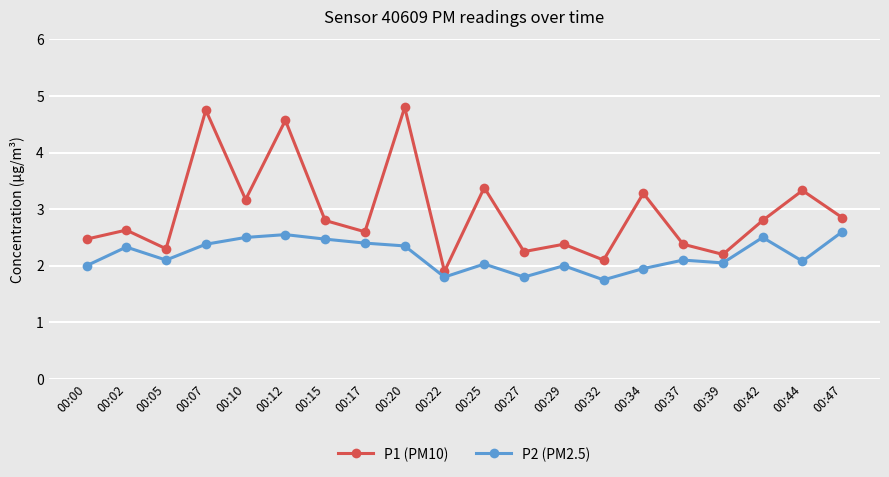

The value of P2 (PM2.5) at 00:17 is 2.4. True or false?

True